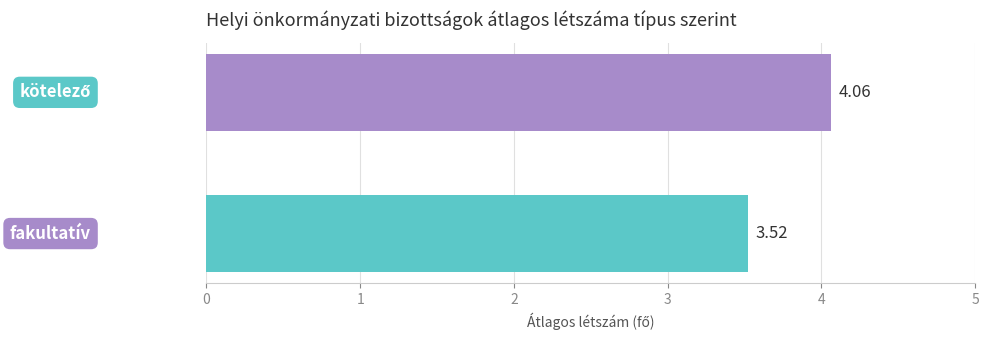

Count the number of categories in the chart.

1